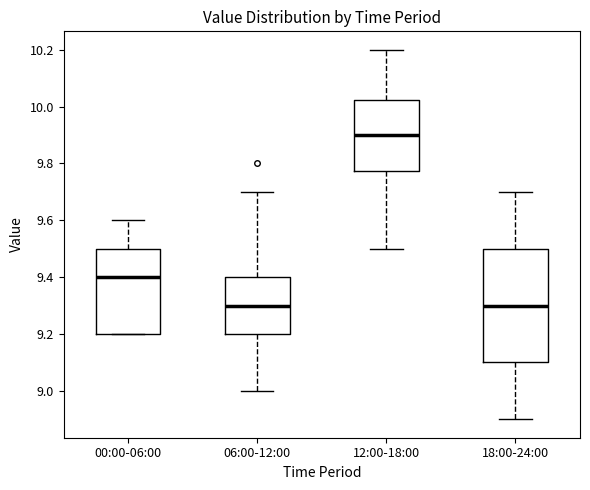

Which box is the tallest, from its lower edge to its upper edge?

18:00-24:00